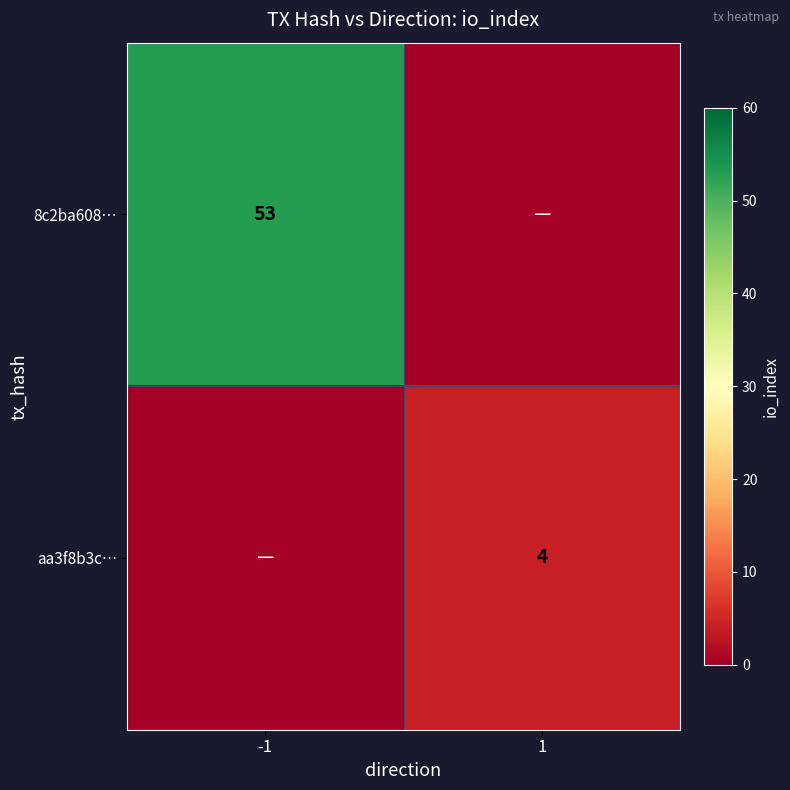

True or false: aa3f8b3c… has a value of 2 at 1.

False